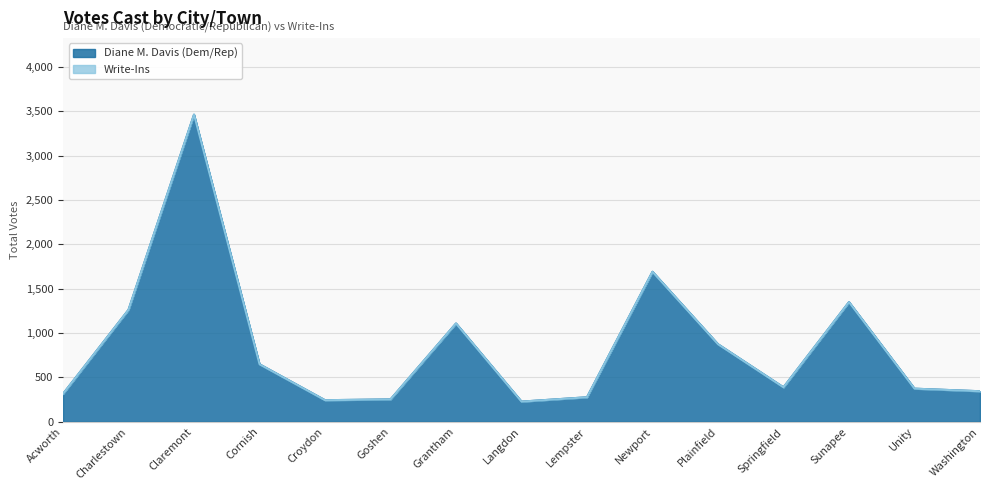

Where is the first local maximum?

Claremont